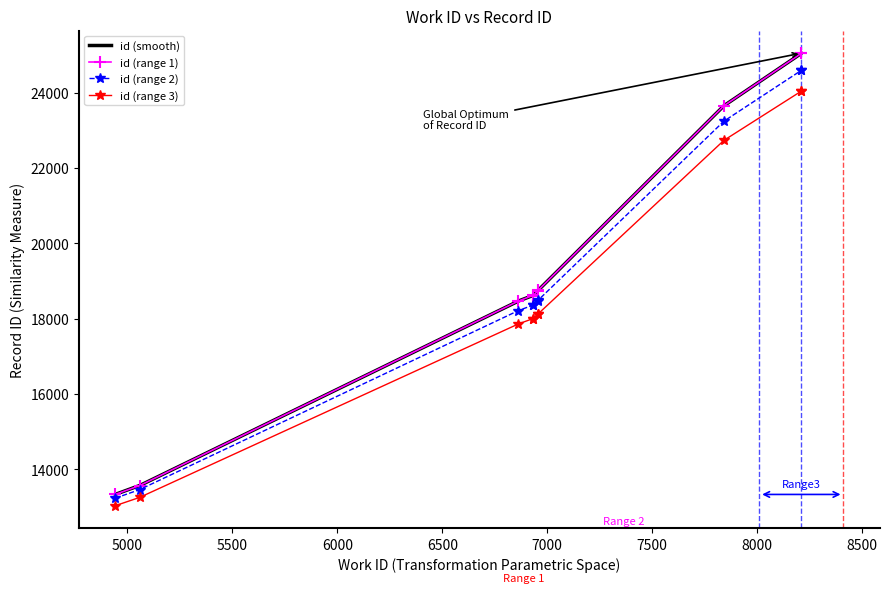

What is the highest value of the id (smooth) series?

25056.0